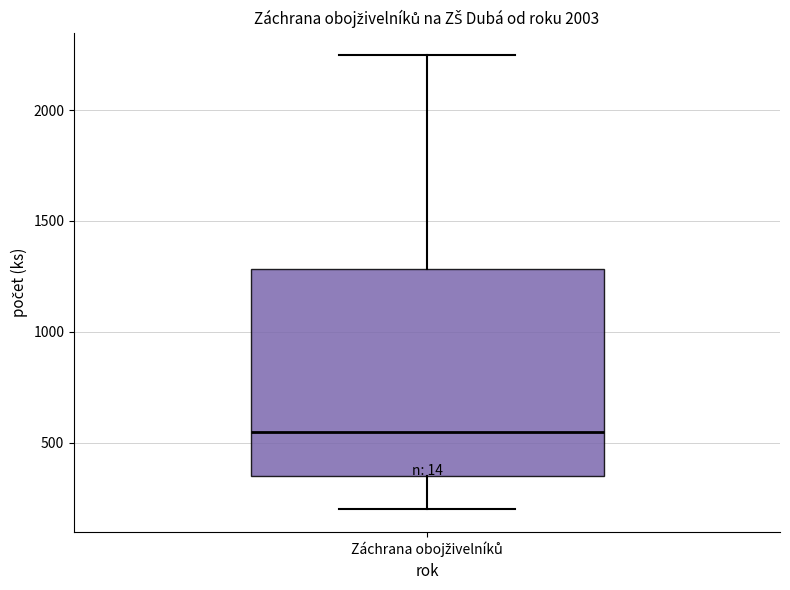

Where does the median line of the box for Záchrana obojživelníků sit on the y-axis? The values are not printed on the chart, so give them approximately, as read against the axis.

550